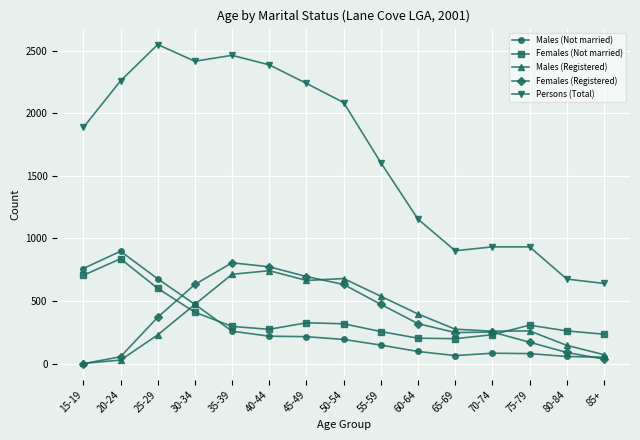

What is the total value across all series at 45-49?

4142